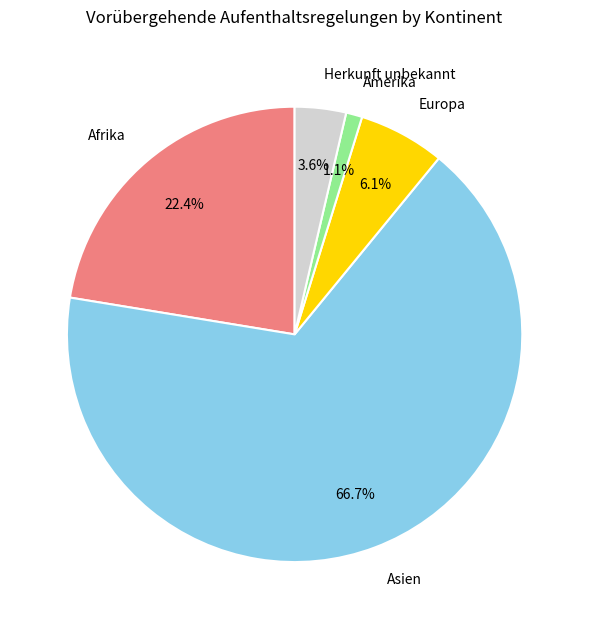

To the nearest percent, what is the average slice percentage?

20%